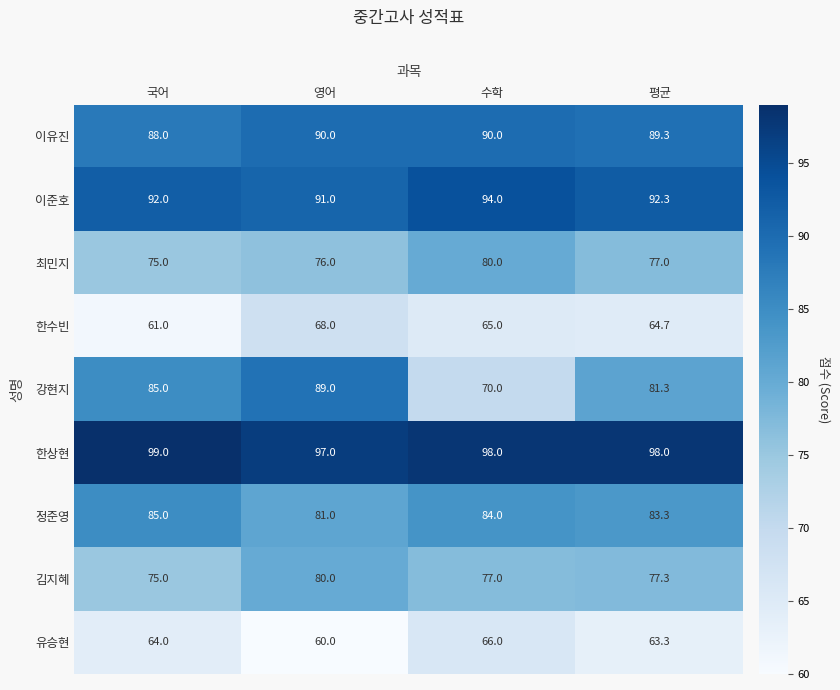

The 김지혜 series shows 18.8 at 수학. True or false?

False